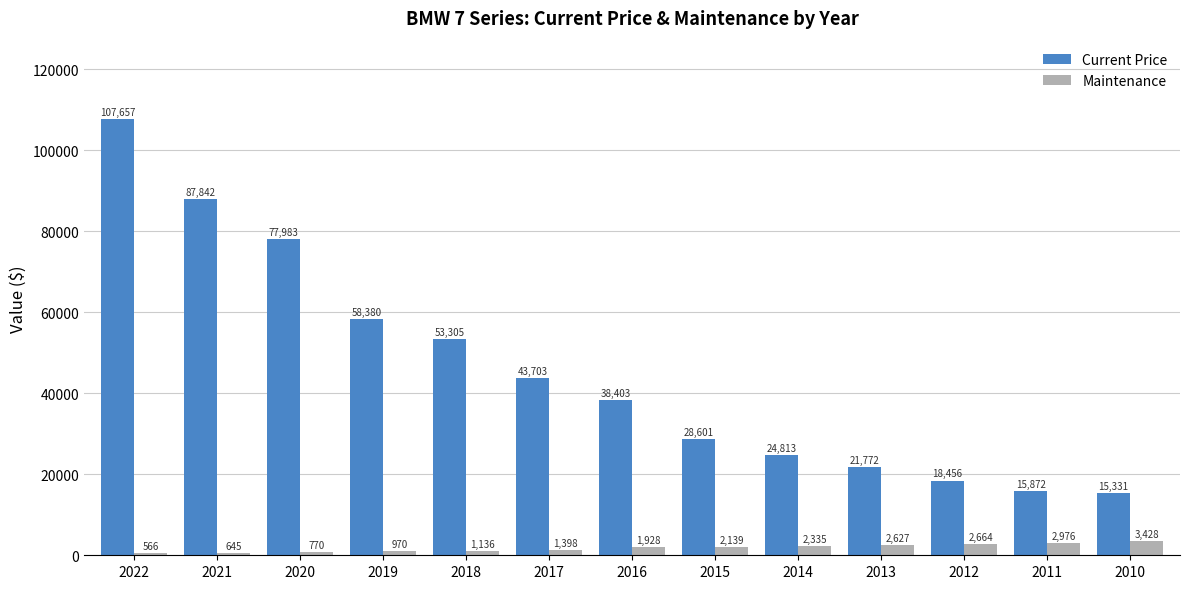

At how many categories does at least one series exceed 9981?

13